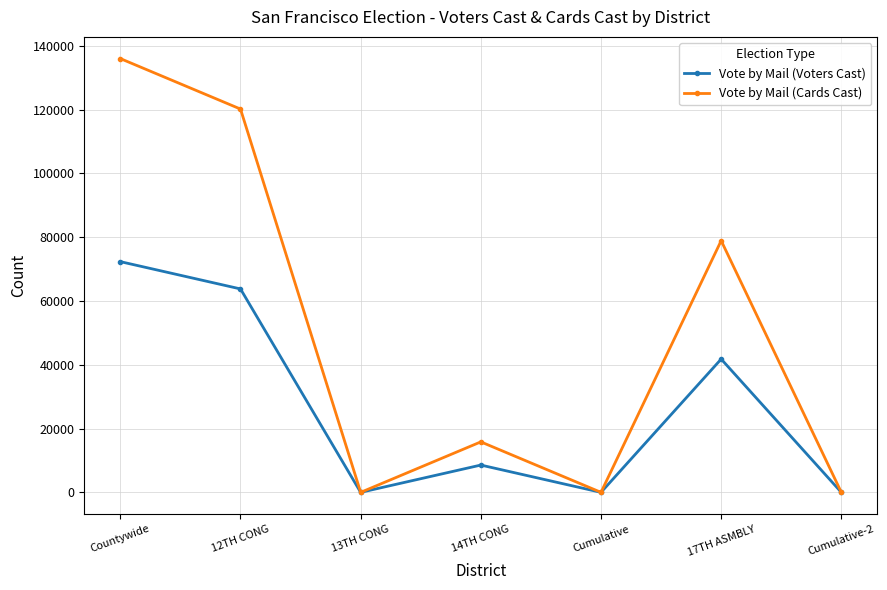

List the series in order of their overall mean, lowest first.

Vote by Mail (Voters Cast), Vote by Mail (Cards Cast)